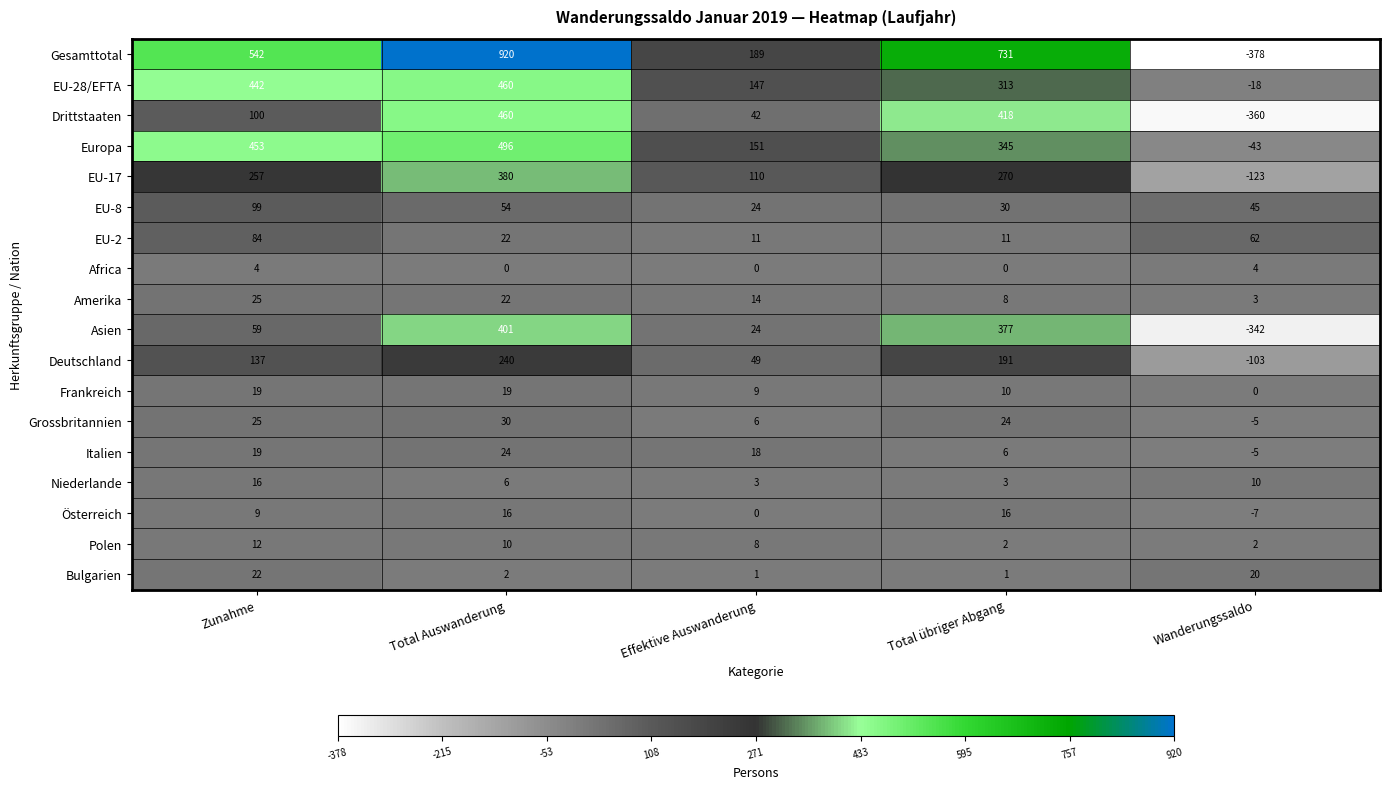

Is it true that EU-28/EFTA equals 313 at Total übriger Abgang?

True